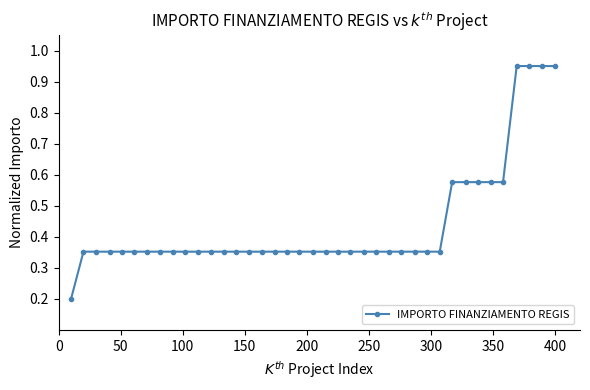

How many categories are shown in the chart?

39